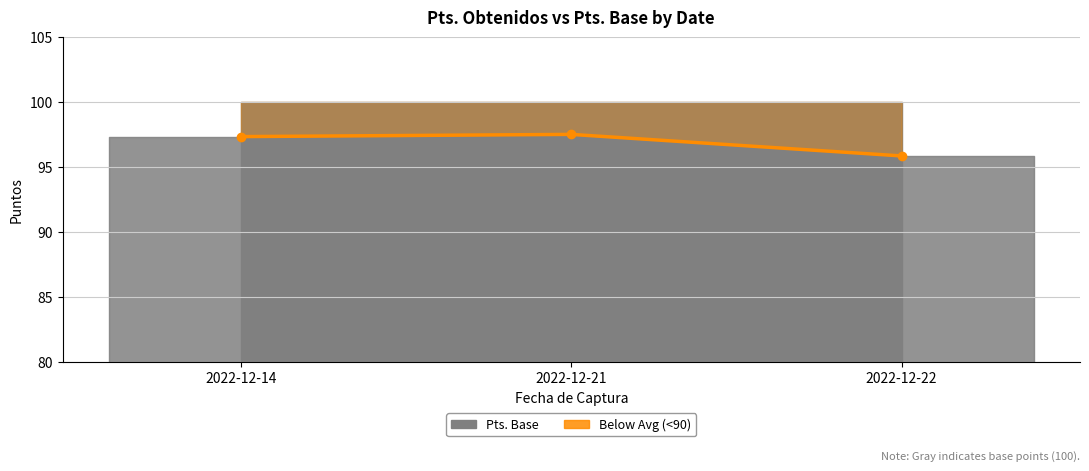

The chart shows a value of 95.8 at 2022-12-22. True or false?

True